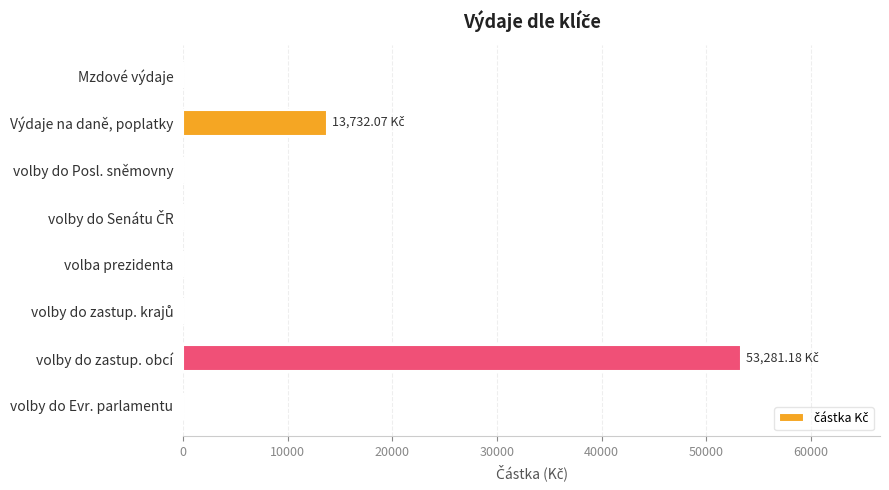

Which label corresponds to the largest value in the chart?

volby do zastup. obcí